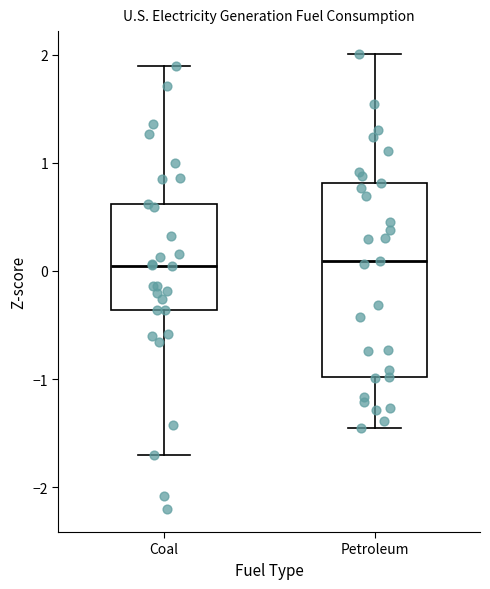

Reading left to right, transcribe this box plot: for each box, give where its median line is, the range the box spans, and where its two whiskers end, as read against the y-axis. The values are not printed on the chart, so give them approximately, as read against the axis.

Coal: median 0.0, box -0.4 to 0.6, whiskers -1.7 to 1.9
Petroleum: median 0.1, box -1.0 to 0.8, whiskers -1.5 to 2.0